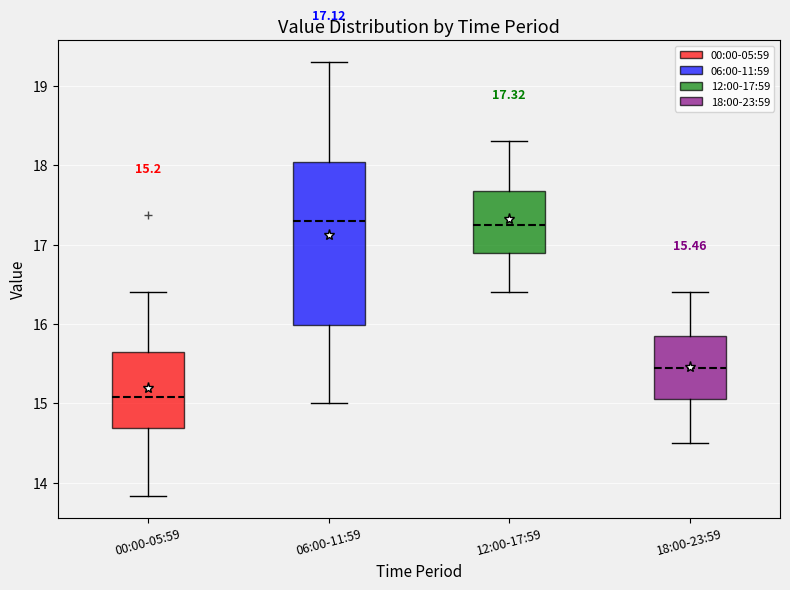

Comparing the boxes themselves (not the whiskers), which one is the tallest?

06:00-11:59